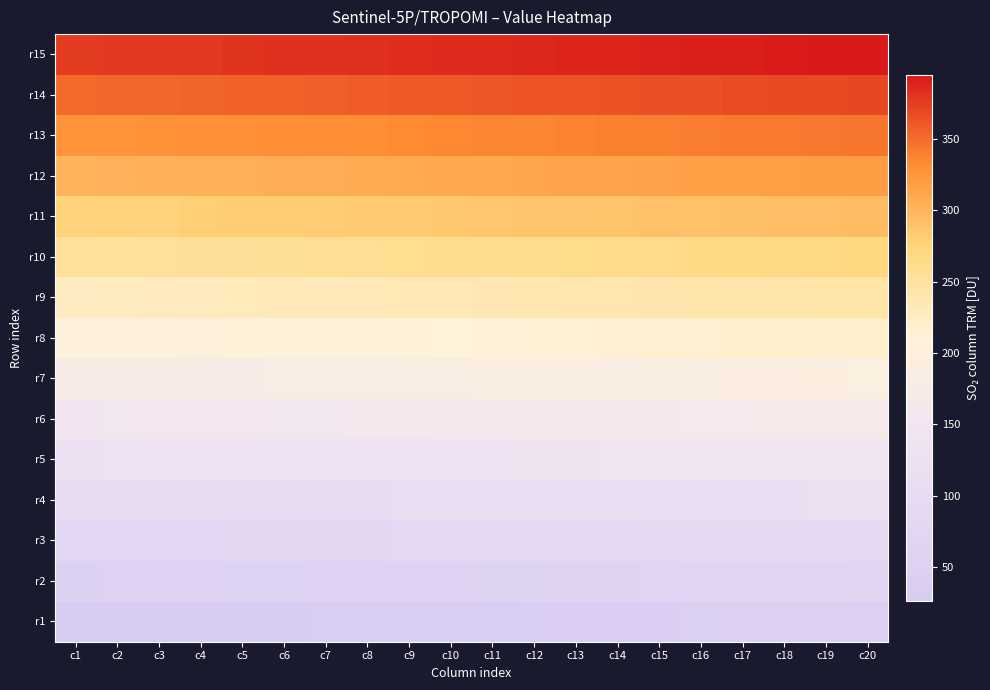

Reading left to right, extract all data points from this chart.

r1: c1=26	c2=27	c3=28	c4=29	c5=30	c6=31	c7=32	c8=33	c9=34	c10=35	c11=36	c12=37	c13=38	c14=39	c15=40	c16=41	c17=42	c18=43	c19=44	c20=45
r2: c1=51	c2=52	c3=53	c4=54	c5=55	c6=56	c7=57	c8=58	c9=59	c10=60	c11=61	c12=62	c13=63	c14=64	c15=65	c16=66	c17=67	c18=68	c19=69	c20=70
r3: c1=76	c2=77	c3=78	c4=79	c5=80	c6=81	c7=82	c8=83	c9=84	c10=85	c11=86	c12=87	c13=88	c14=89	c15=90	c16=91	c17=92	c18=93	c19=94	c20=95
r4: c1=101	c2=102	c3=103	c4=104	c5=105	c6=106	c7=107	c8=108	c9=109	c10=110	c11=111	c12=112	c13=113	c14=114	c15=115	c16=116	c17=117	c18=118	c19=119	c20=120
r5: c1=126	c2=127	c3=128	c4=129	c5=130	c6=131	c7=132	c8=133	c9=134	c10=135	c11=136	c12=137	c13=138	c14=139	c15=140	c16=141	c17=142	c18=143	c19=144	c20=145
r6: c1=151	c2=152	c3=153	c4=154	c5=155	c6=156	c7=157	c8=158	c9=159	c10=160	c11=161	c12=162	c13=163	c14=164	c15=165	c16=166	c17=167	c18=168	c19=169	c20=170
r7: c1=176	c2=177	c3=178	c4=179	c5=180	c6=181	c7=182	c8=183	c9=184	c10=185	c11=186	c12=187	c13=188	c14=189	c15=190	c16=191	c17=192	c18=193	c19=194	c20=195
r8: c1=201	c2=202	c3=203	c4=204	c5=205	c6=206	c7=207	c8=208	c9=209	c10=210	c11=211	c12=212	c13=213	c14=214	c15=215	c16=216	c17=217	c18=218	c19=219	c20=220
r9: c1=226	c2=227	c3=228	c4=229	c5=230	c6=231	c7=232	c8=233	c9=234	c10=235	c11=236	c12=237	c13=238	c14=239	c15=240	c16=241	c17=242	c18=243	c19=244	c20=245
r10: c1=251	c2=252	c3=253	c4=254	c5=255	c6=256	c7=257	c8=258	c9=259	c10=260	c11=261	c12=262	c13=263	c14=264	c15=265	c16=266	c17=267	c18=268	c19=269	c20=270
r11: c1=276	c2=277	c3=278	c4=279	c5=280	c6=281	c7=282	c8=283	c9=284	c10=285	c11=286	c12=287	c13=288	c14=289	c15=290	c16=291	c17=292	c18=293	c19=294	c20=295
r12: c1=301	c2=302	c3=303	c4=304	c5=305	c6=306	c7=307	c8=308	c9=309	c10=310	c11=311	c12=312	c13=313	c14=314	c15=315	c16=316	c17=317	c18=318	c19=319	c20=320
r13: c1=326	c2=327	c3=328	c4=329	c5=330	c6=331	c7=332	c8=333	c9=334	c10=335	c11=336	c12=337	c13=338	c14=339	c15=340	c16=341	c17=342	c18=343	c19=344	c20=345
r14: c1=351	c2=352	c3=353	c4=354	c5=355	c6=356	c7=357	c8=358	c9=359	c10=360	c11=361	c12=362	c13=363	c14=364	c15=365	c16=366	c17=367	c18=368	c19=369	c20=370
r15: c1=376	c2=377	c3=378	c4=379	c5=380	c6=381	c7=382	c8=383	c9=384	c10=385	c11=386	c12=387	c13=388	c14=389	c15=390	c16=391	c17=392	c18=393	c19=394	c20=395